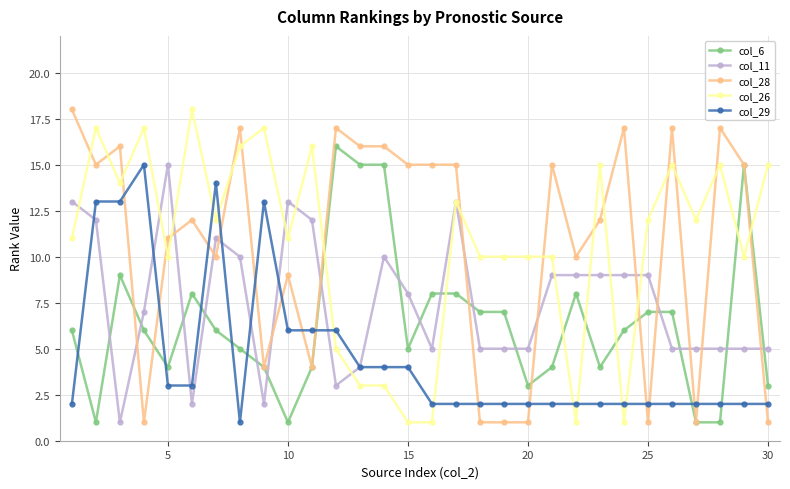

Does the chart display data point markers on the line(s)?

Yes